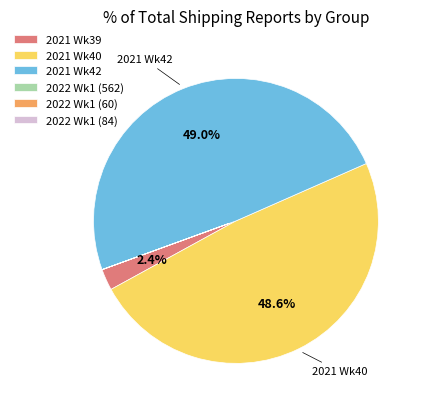

What portion of the pie excludes 2021 Wk39?

97.6%